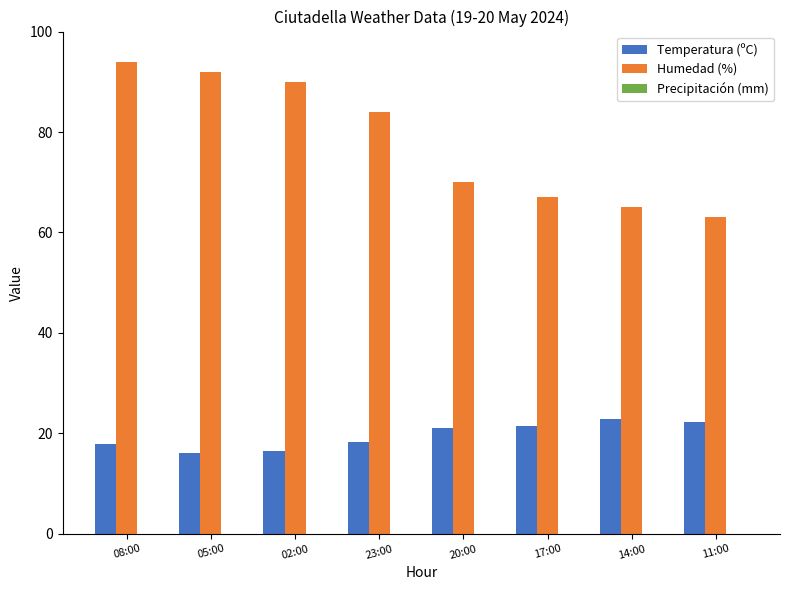

Is it true that Humedad (%) equals 17.8 at 20:00?

False